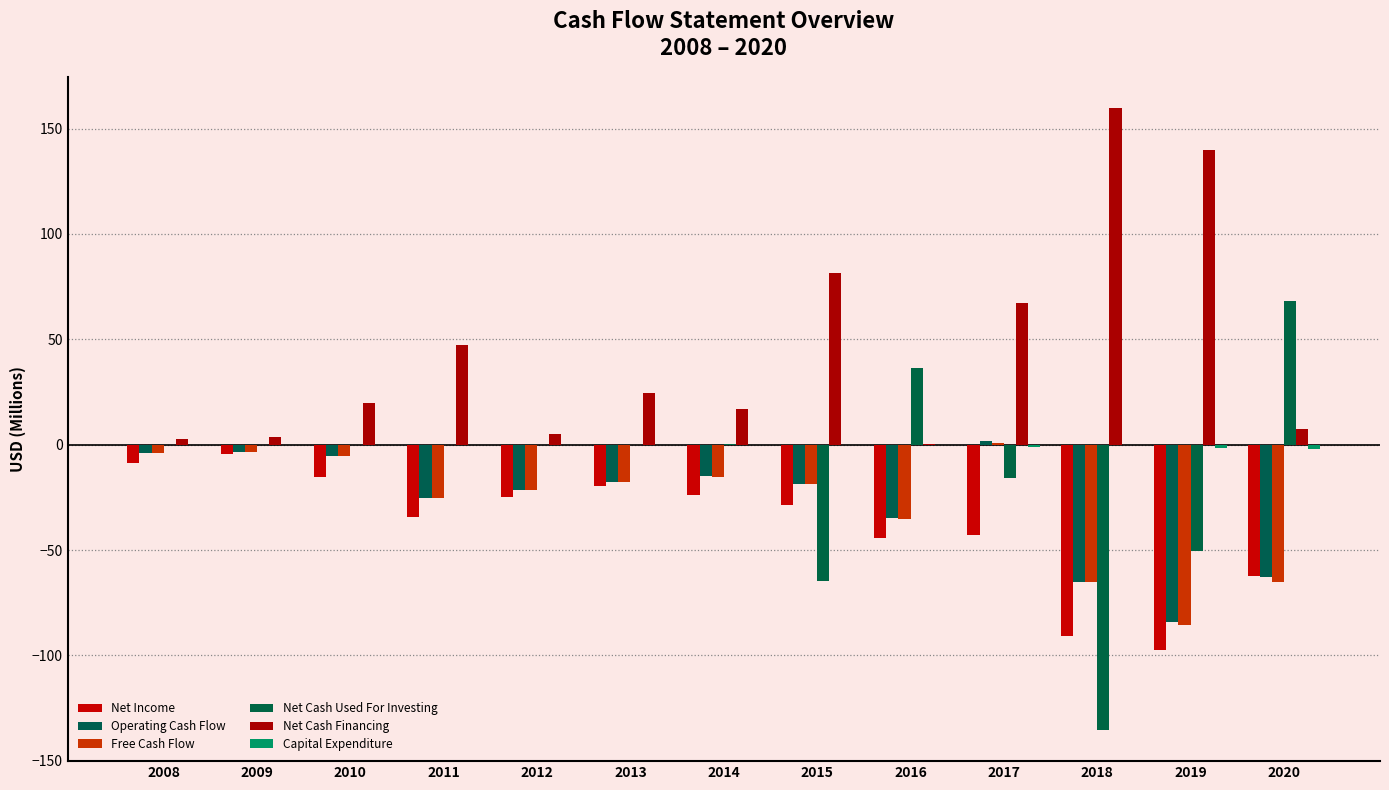

Rank the series by their maximum value, from lowest to highest.

Net Income, Capital Expenditure, Free Cash Flow, Operating Cash Flow, Net Cash Used For Investing, Net Cash Financing